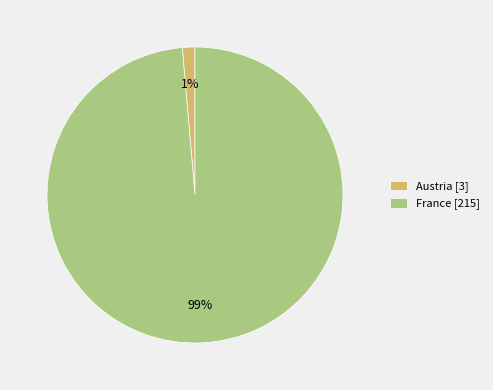

To the nearest percent, what percentage of the pie is France?

99%